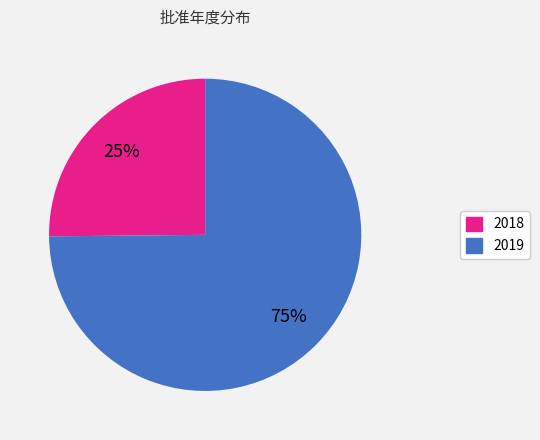

Is the sum of 2019 and 2018 greater than half?

Yes